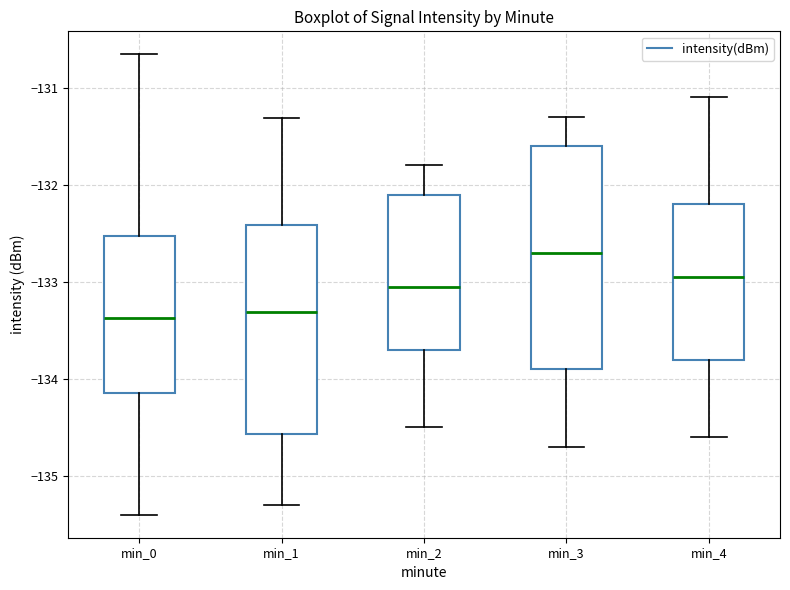

Reading left to right, read every box against the y-axis: the position of its median line, the range the box covers, and the ends of its whiskers. The values are not printed on the chart, so give them approximately, as read against the axis.

min_0: median -133.4, box -134.1 to -132.5, whiskers -135.4 to -130.7
min_1: median -133.3, box -134.6 to -132.4, whiskers -135.3 to -131.3
min_2: median -133.0, box -133.7 to -132.1, whiskers -134.5 to -131.8
min_3: median -132.7, box -133.9 to -131.6, whiskers -134.7 to -131.3
min_4: median -132.9, box -133.8 to -132.2, whiskers -134.6 to -131.1